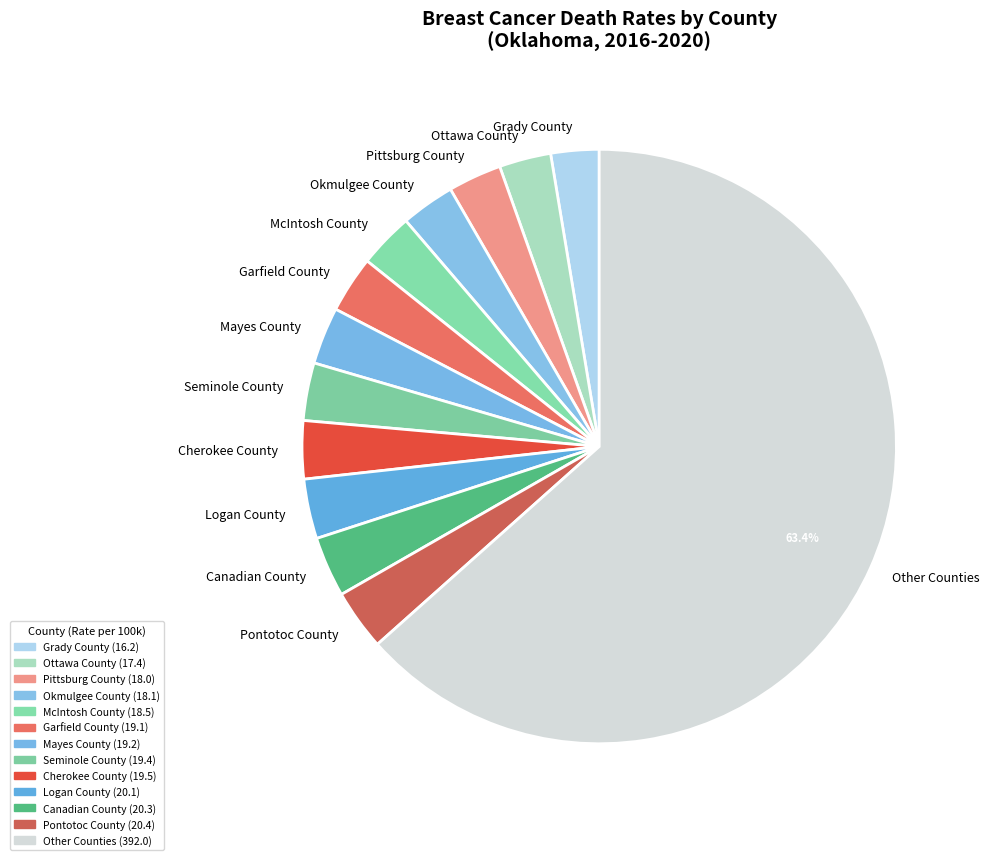

Is Seminole County the majority of the pie?

No